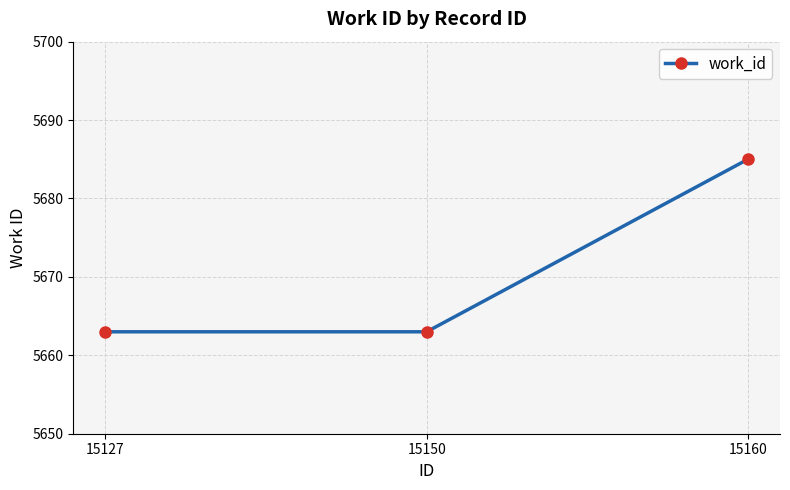

What is the sum of the values at 15150 and 15127?

11326